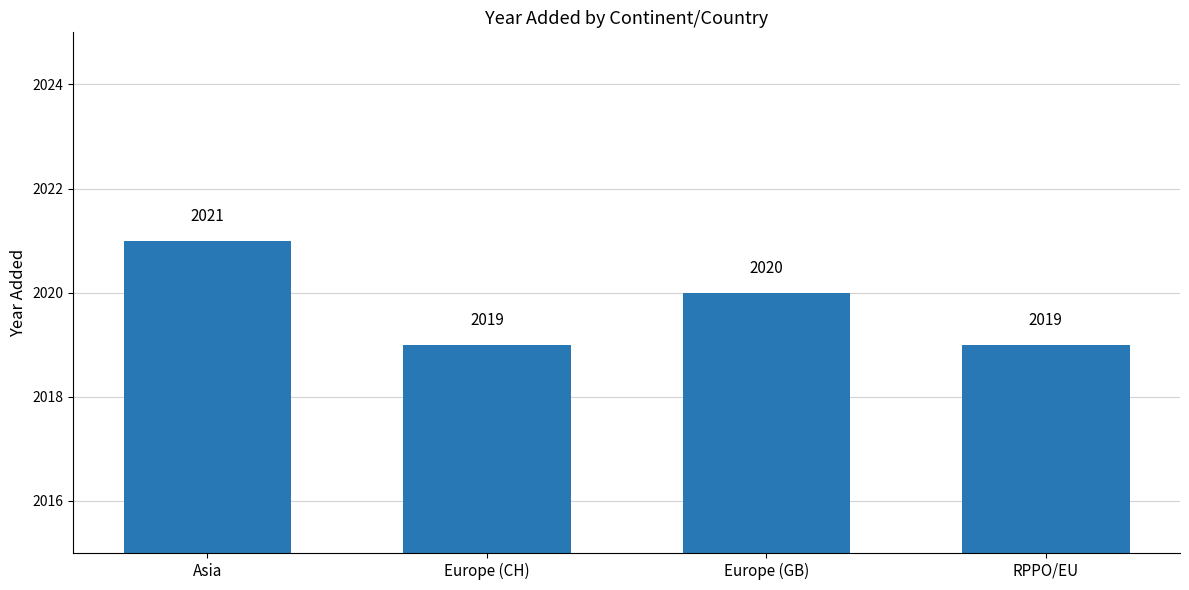

Is it true that the value at Asia is 2021?

True